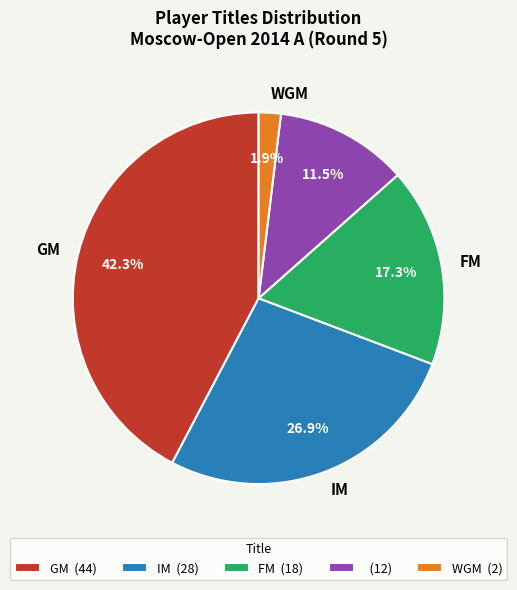

Is there any slice that represents more than half of the pie?

No